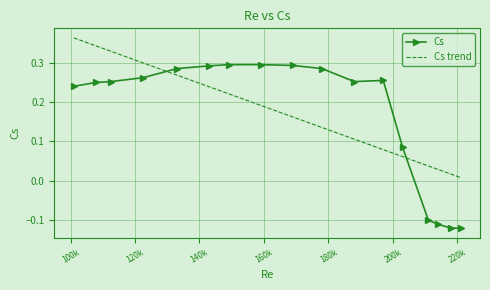

Which series has the largest range (max minus min)?

Cs